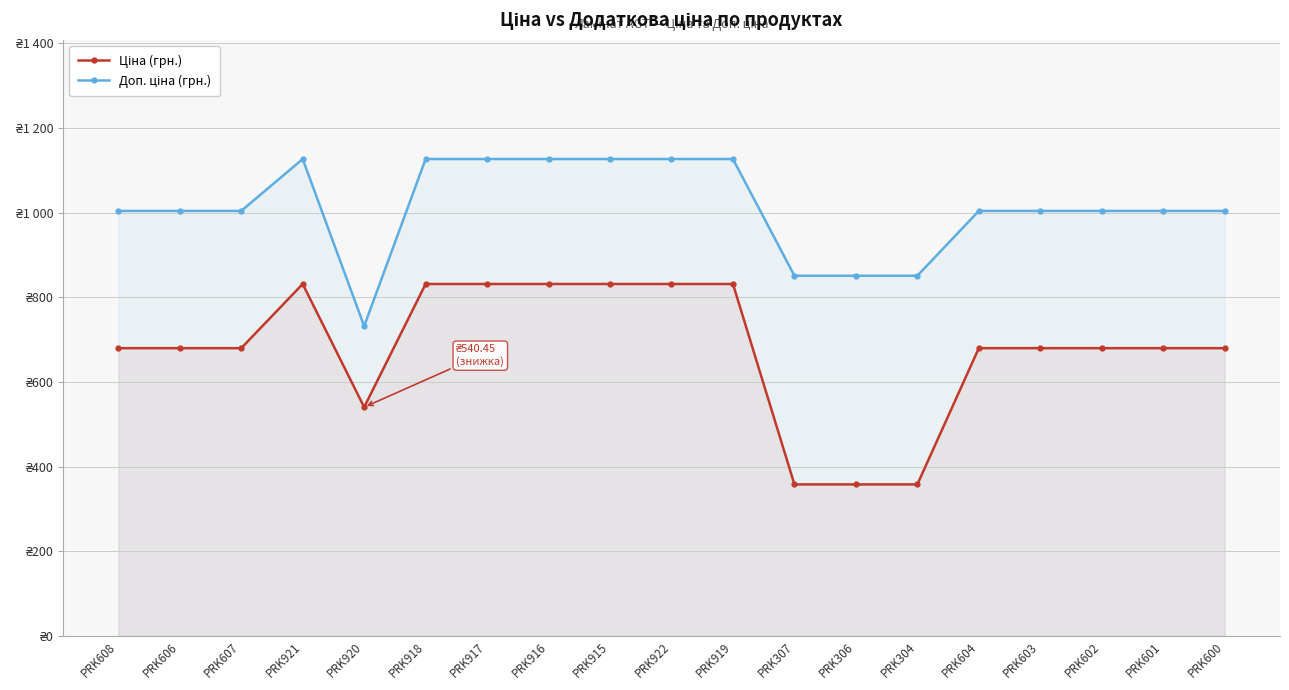

What is the lowest value of the Ціна (грн.) series?

357.9